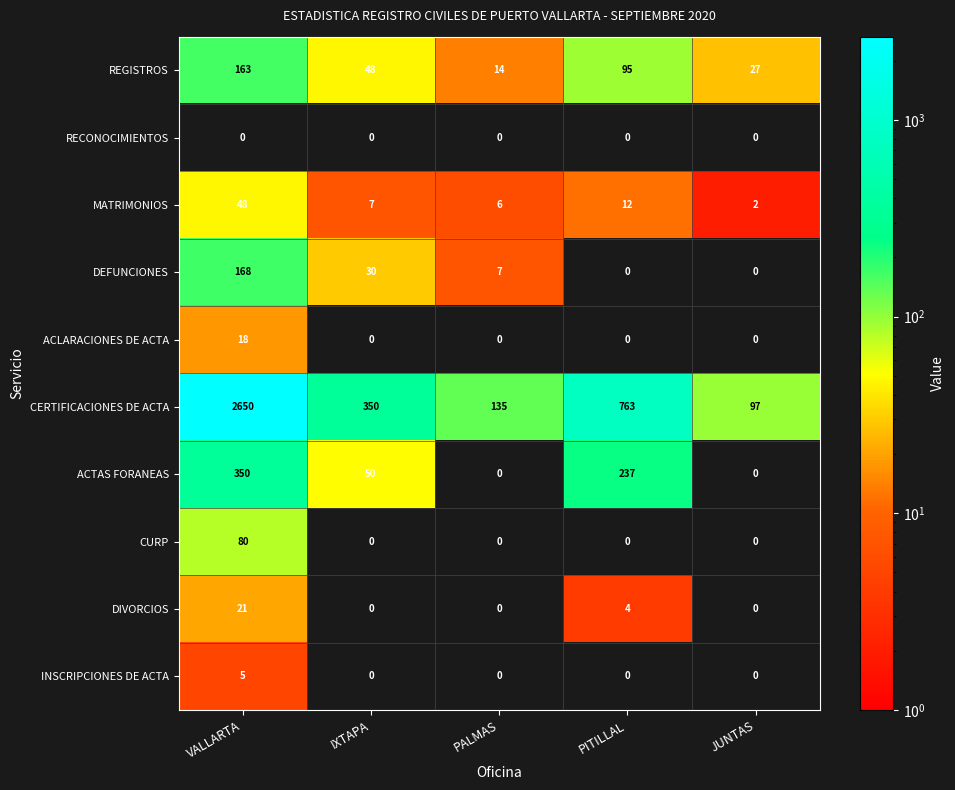

Is the value of MATRIMONIOS at PALMAS greater than the value of CURP at PALMAS?

Yes